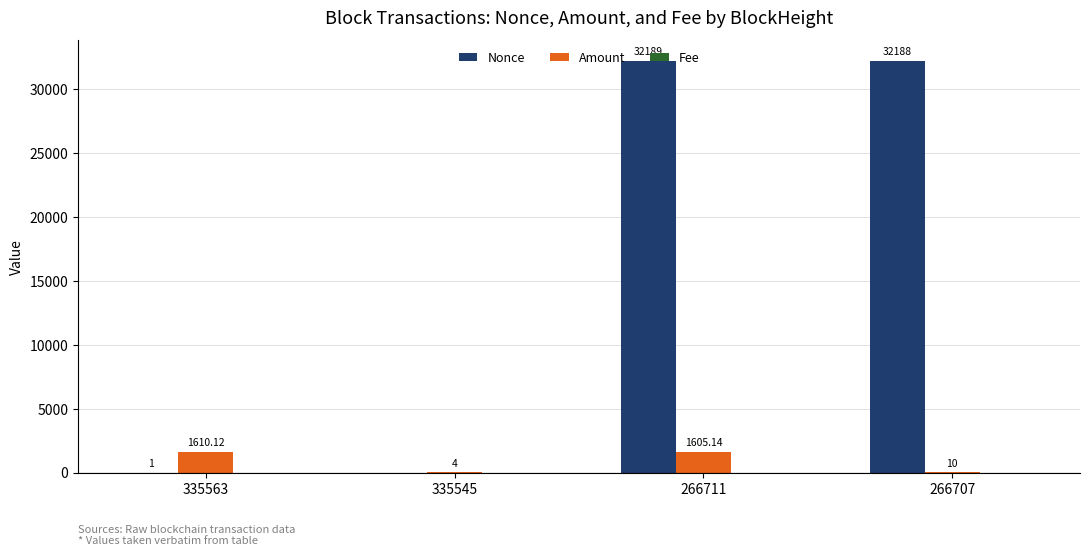

Which series changed the most between 335563 and 335545?

Amount